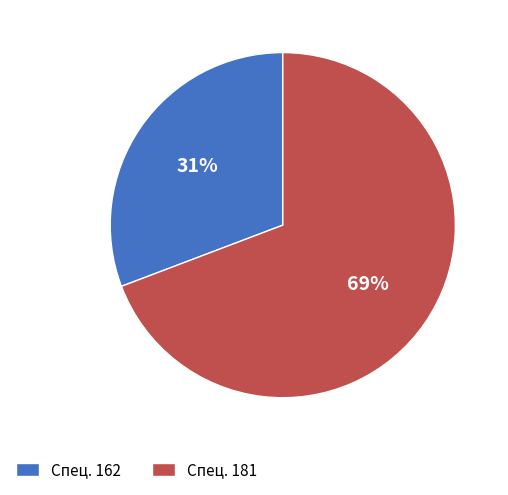

To the nearest percent, what portion does Спец. 162 represent?

31%